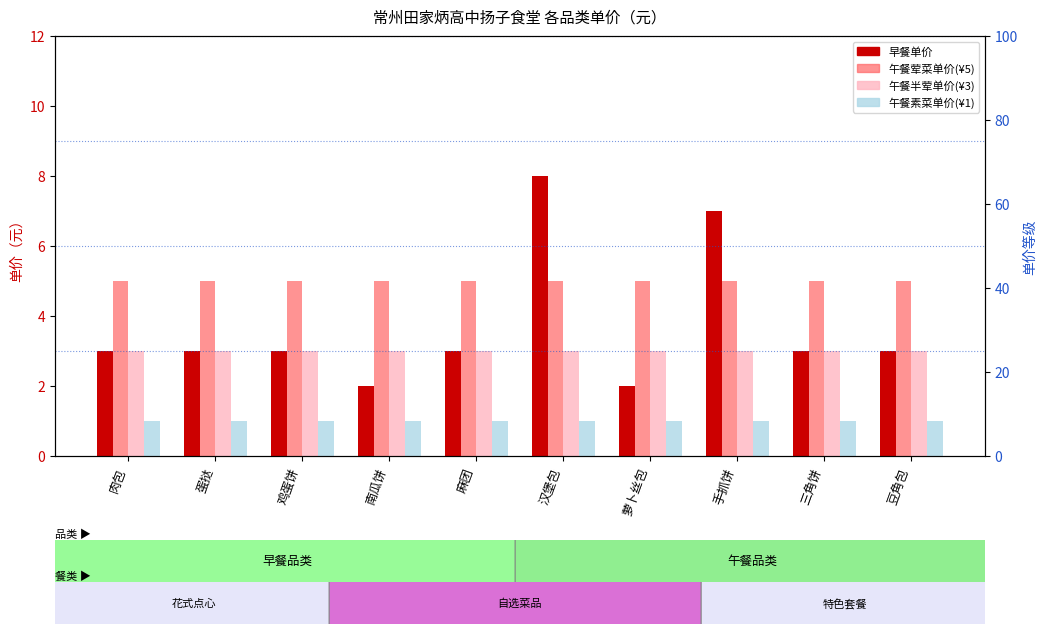

Rank the series at 豆角包 from lowest to highest value.

午餐素菜单价(¥1), 早餐单价, 午餐半荤单价(¥3), 午餐荤菜单价(¥5)